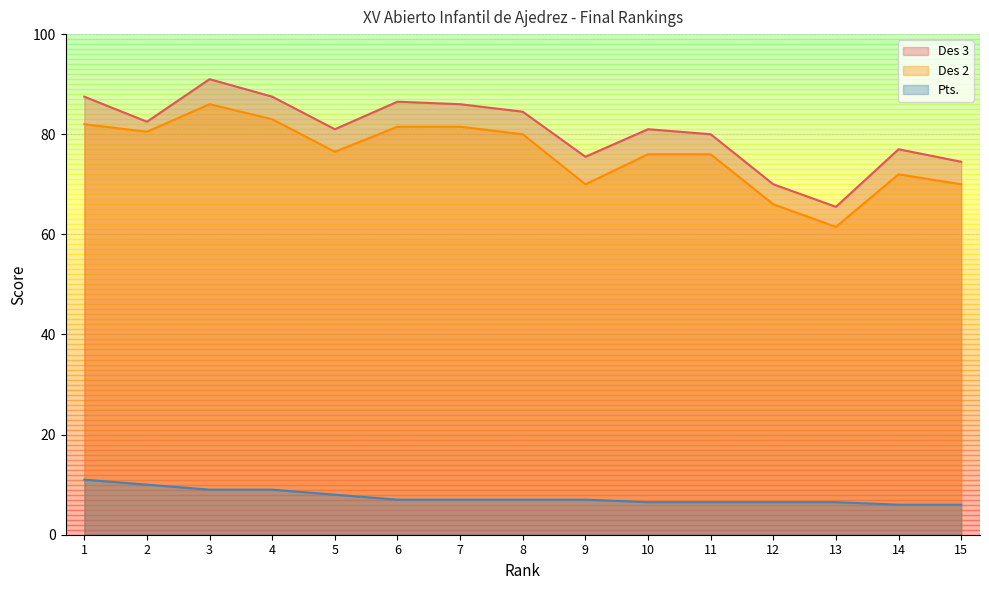

At 1, list the series in order from largest to smallest.

Des 3, Des 2, Pts.